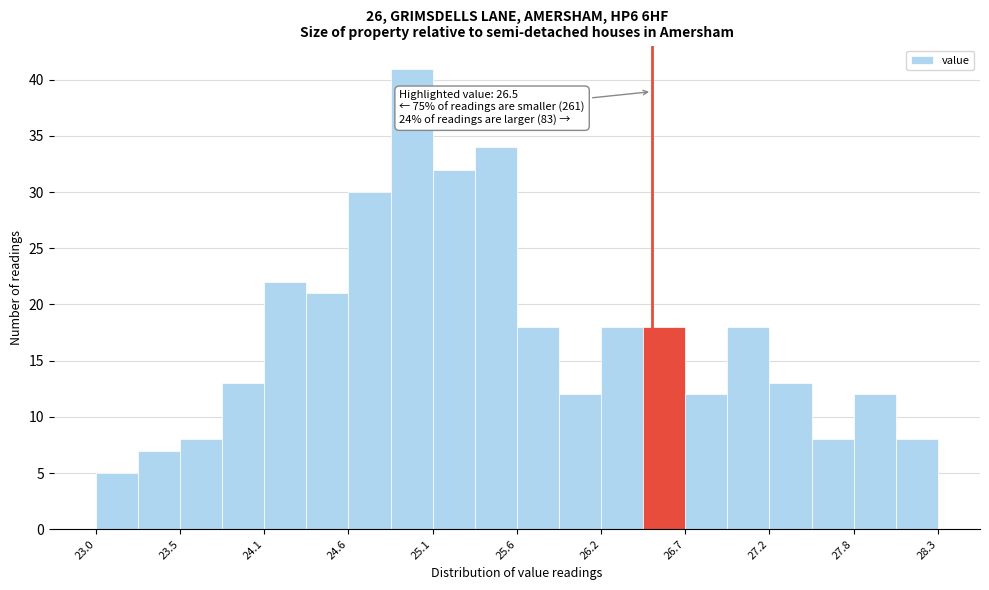

Read against the x-axis, roughly where is the centre of the tallest bar?

25.0